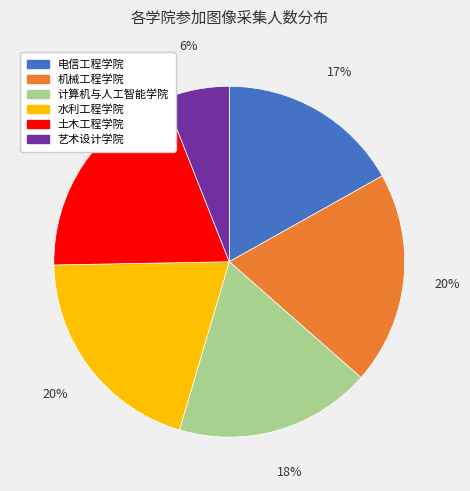

Do 计算机与人工智能学院 and 电信工程学院 together represent more than half of the pie?

No